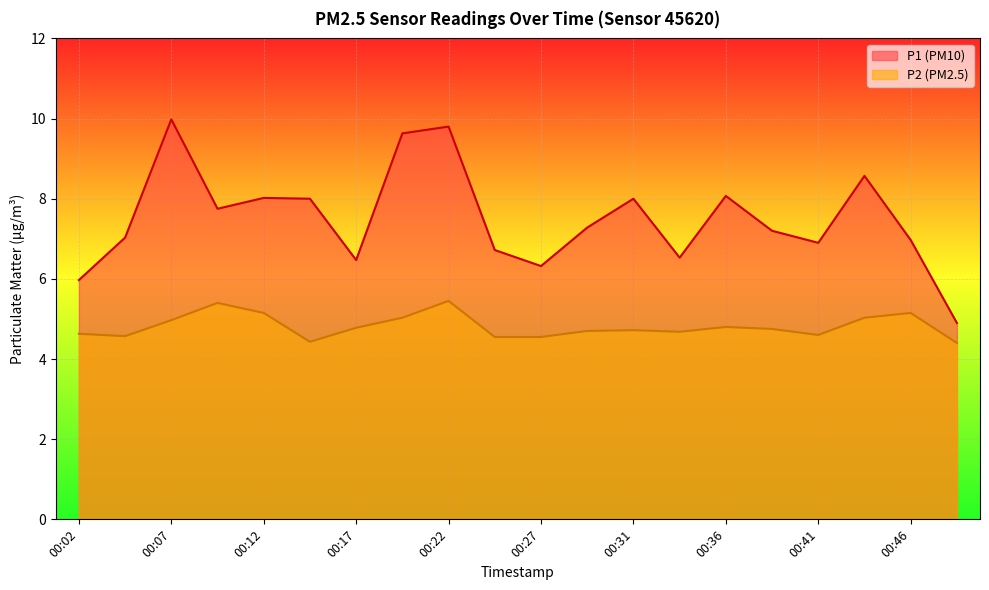

Which series has the largest total across all categories?

P1 (PM10)